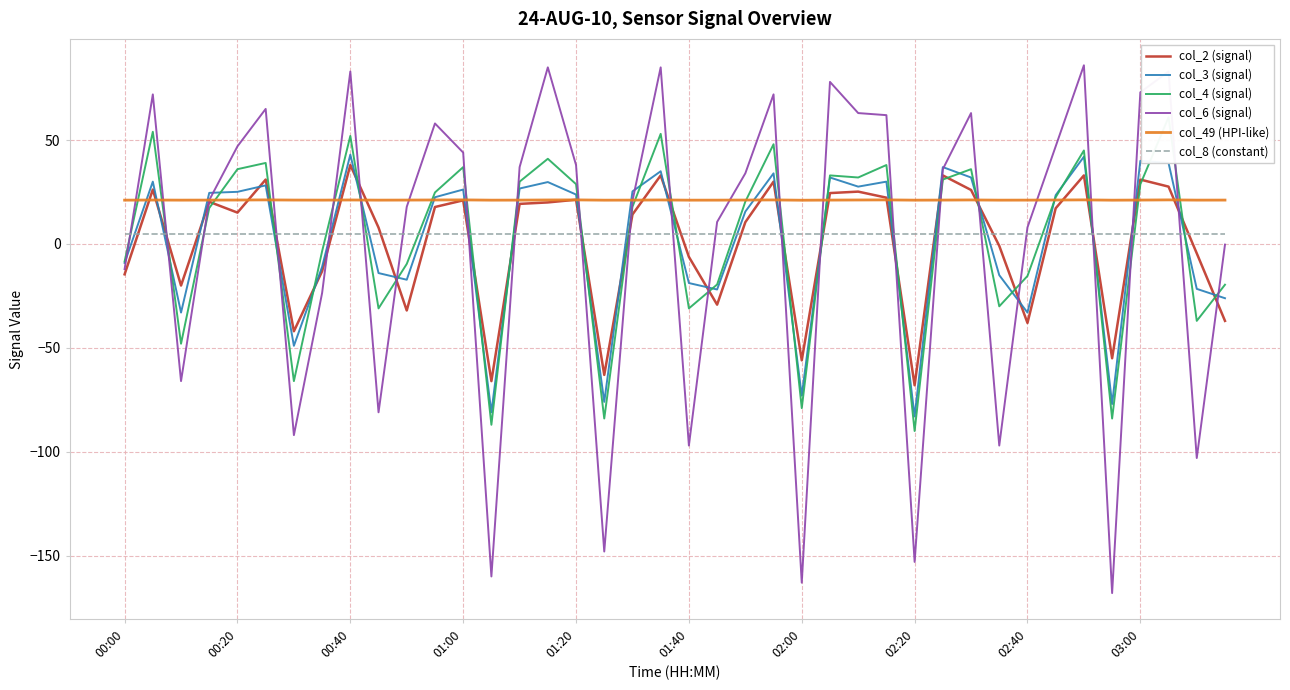

At how many categories does at least one series exceed -51?

40